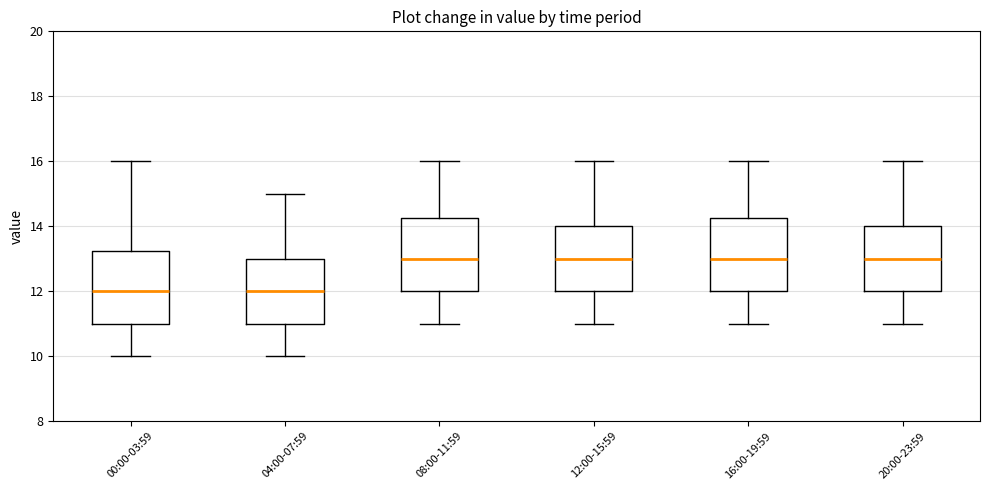

Reading left to right, transcribe this box plot: for each box, give where its median line is, the range the box spans, and where its two whiskers end, as read against the y-axis. The values are not printed on the chart, so give them approximately, as read against the axis.

00:00-03:59: median 12.0, box 11.0 to 13.2, whiskers 10.0 to 16.0
04:00-07:59: median 12.0, box 11.0 to 13.0, whiskers 10.0 to 15.0
08:00-11:59: median 13.0, box 12.0 to 14.2, whiskers 11.0 to 16.0
12:00-15:59: median 13.0, box 12.0 to 14.0, whiskers 11.0 to 16.0
16:00-19:59: median 13.0, box 12.0 to 14.2, whiskers 11.0 to 16.0
20:00-23:59: median 13.0, box 12.0 to 14.0, whiskers 11.0 to 16.0